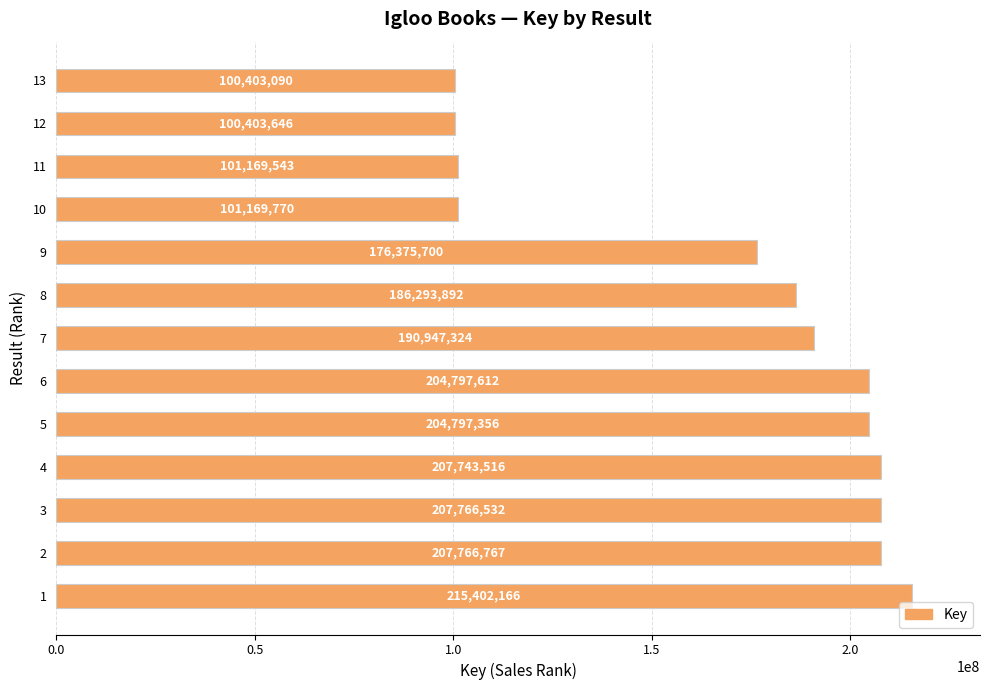

Reading top to bottom, transcribe all the data shown in this chart.

13=100403090	12=100403646	11=101169543	10=101169770	9=176375700	8=186293892	7=190947324	6=204797612	5=204797356	4=207743516	3=207766532	2=207766767	1=215402166